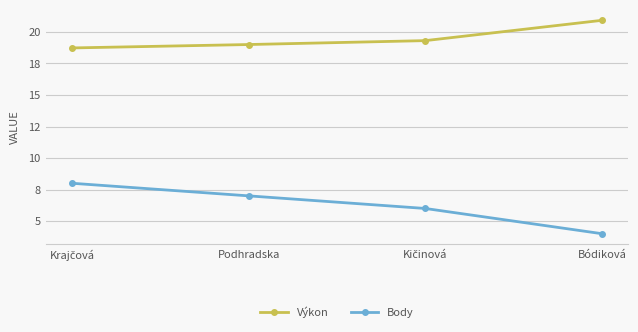

What are all the series names shown in the legend?

Výkon, Body